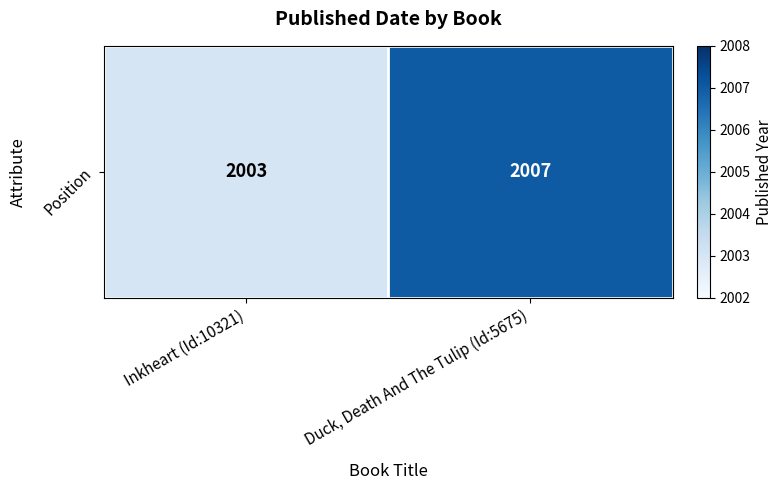

Between Inkheart (Id:10321) and Duck, Death And The Tulip (Id:5675), which is larger?

Duck, Death And The Tulip (Id:5675)